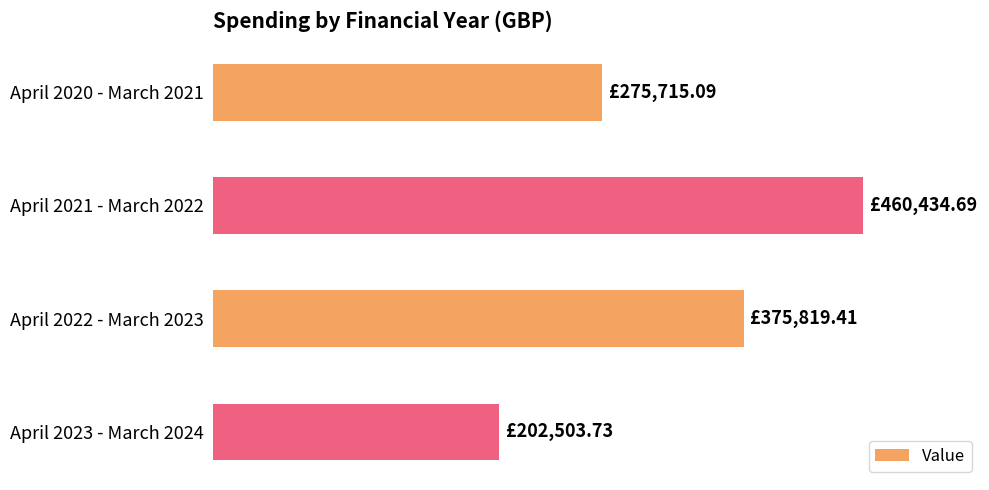

Are the bars horizontal?

Yes